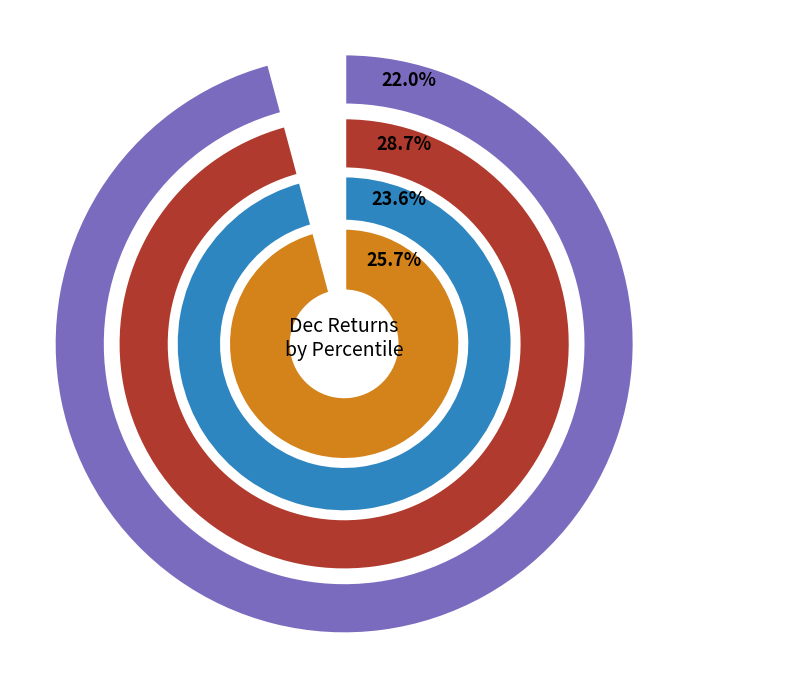

True or false: pct65 accounts for 15% of the total.

False